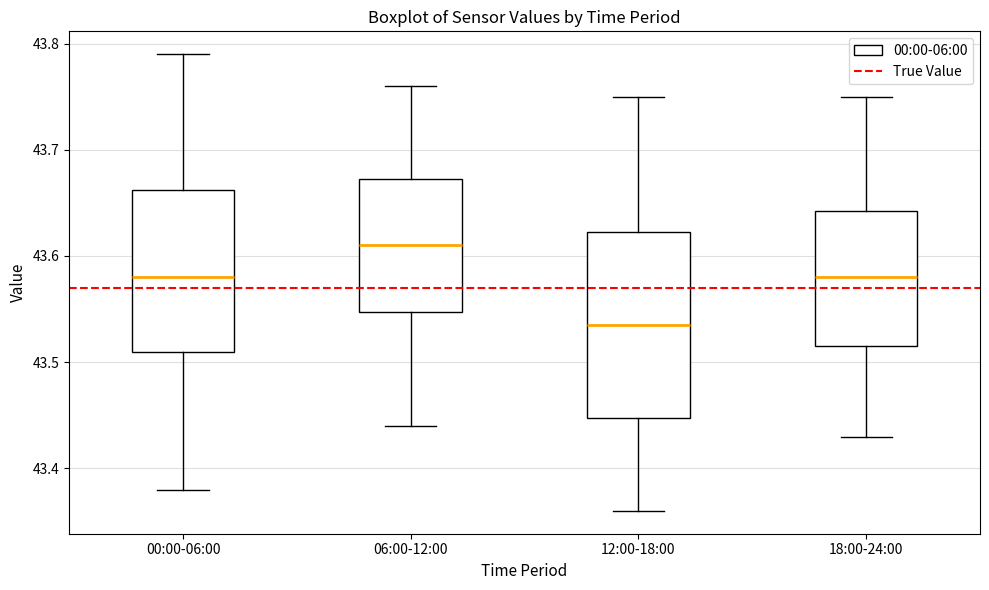

Comparing the boxes themselves (not the whiskers), which one is the tallest?

12:00-18:00